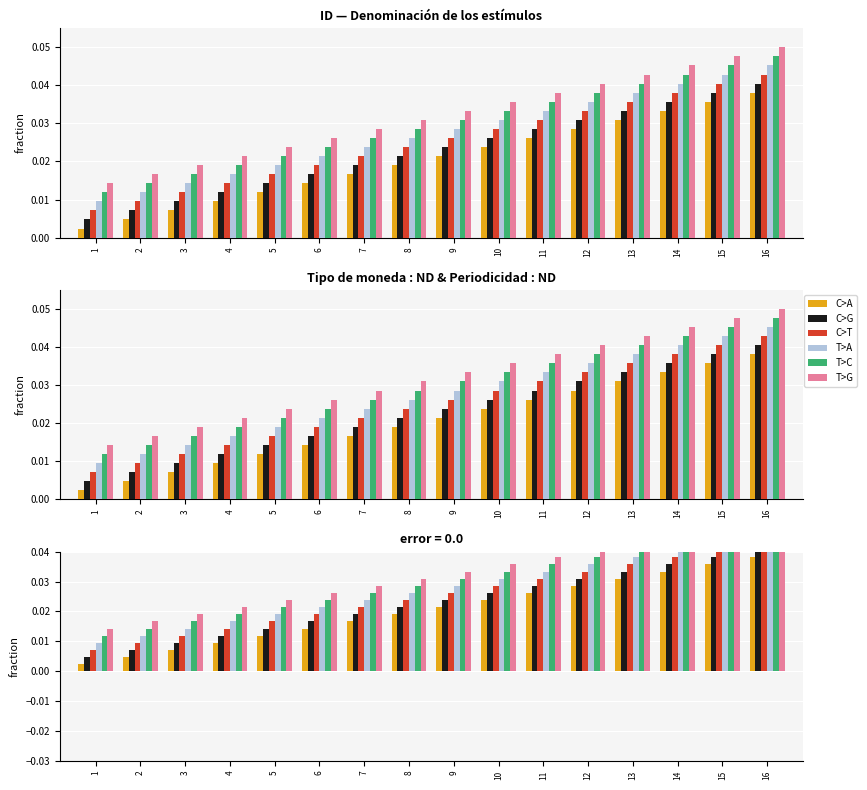

At how many categories does at least one series exceed 0?

16